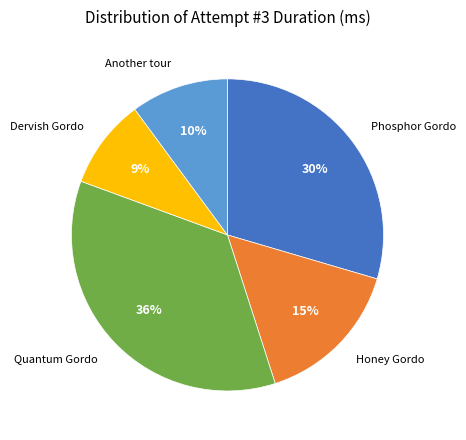

Does any single category account for the majority?

No